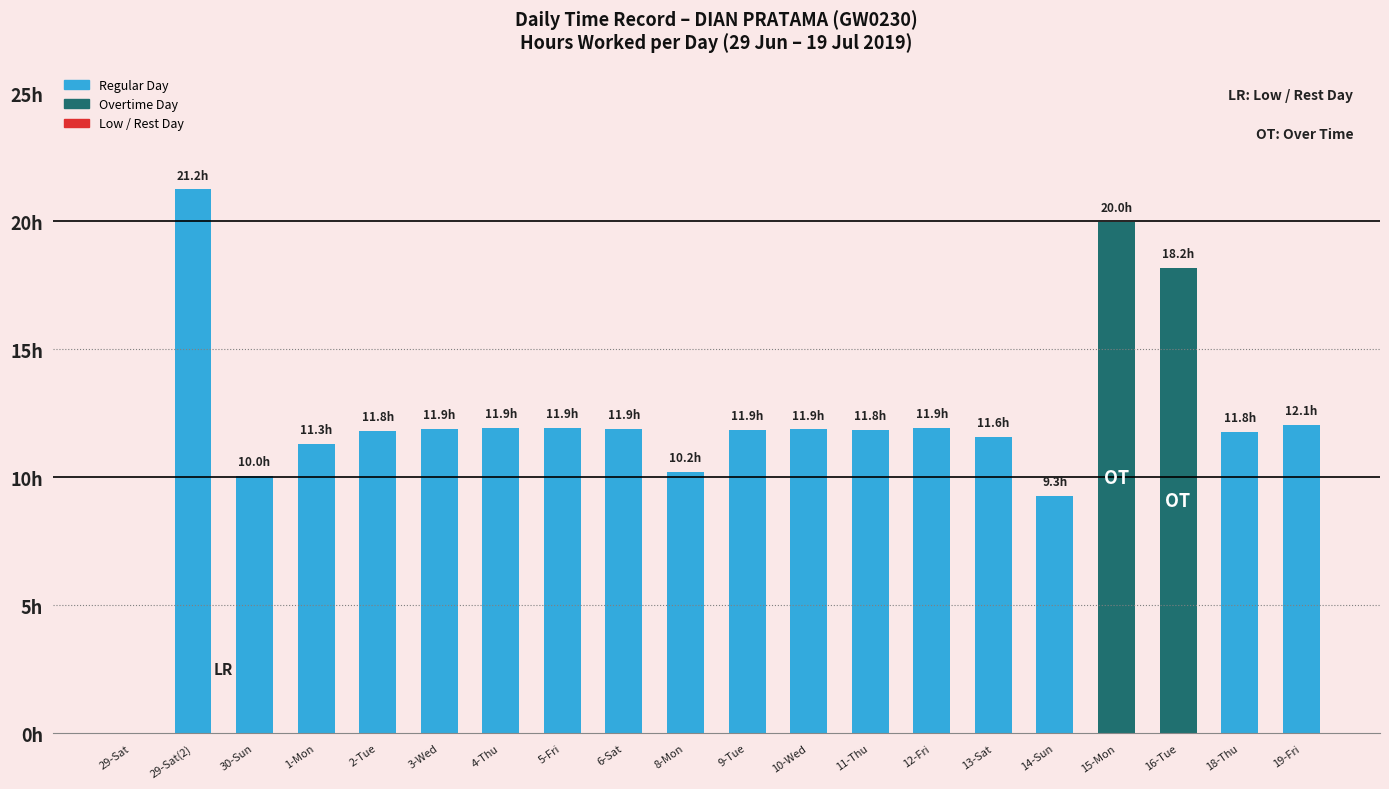

Are the bars horizontal?

No